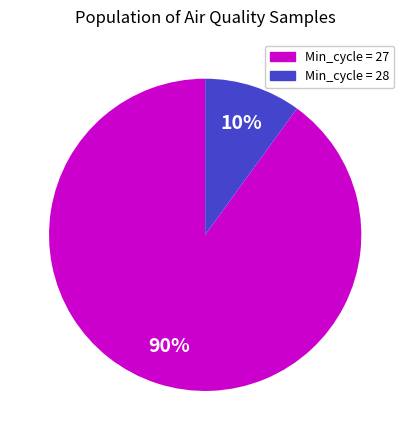

To the nearest percent, what is the average slice percentage?

50%